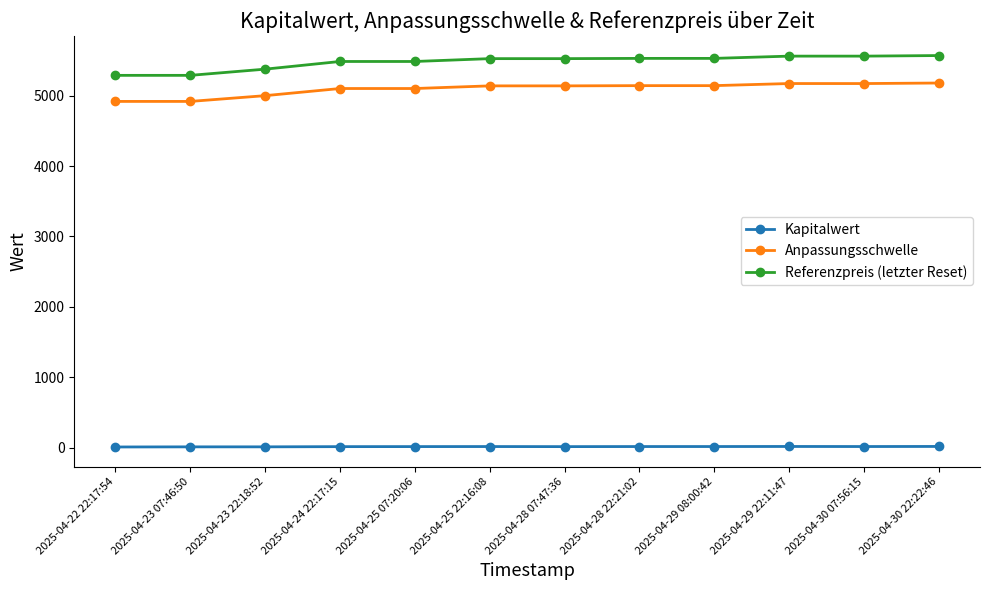

At how many categories does at least one series exceed 4337?

12